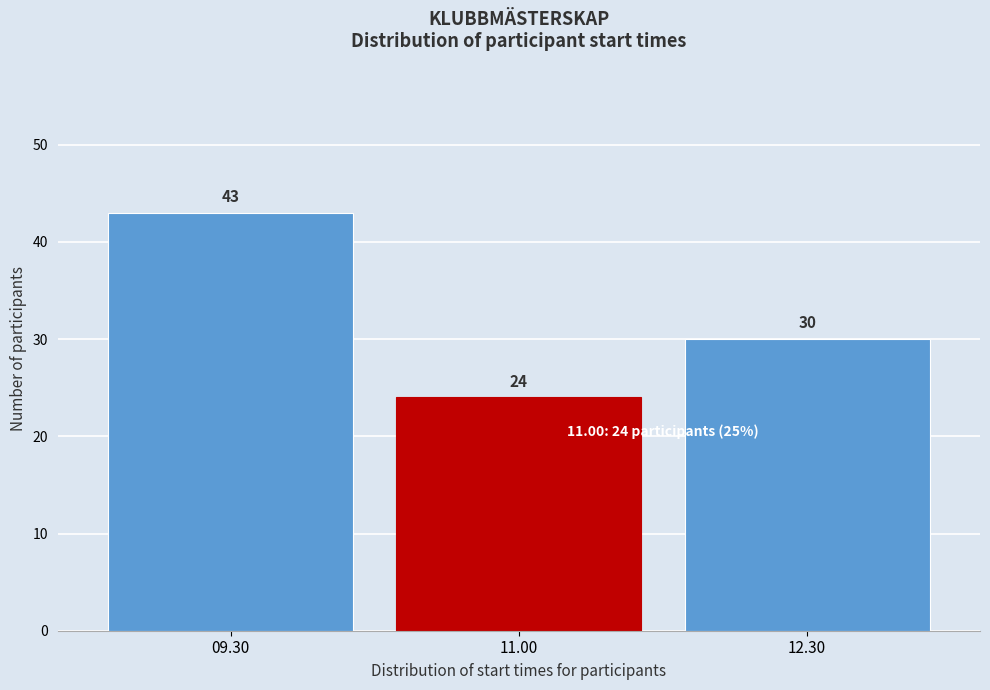

Reading left to right, extract all data points from this chart.

43	24	30